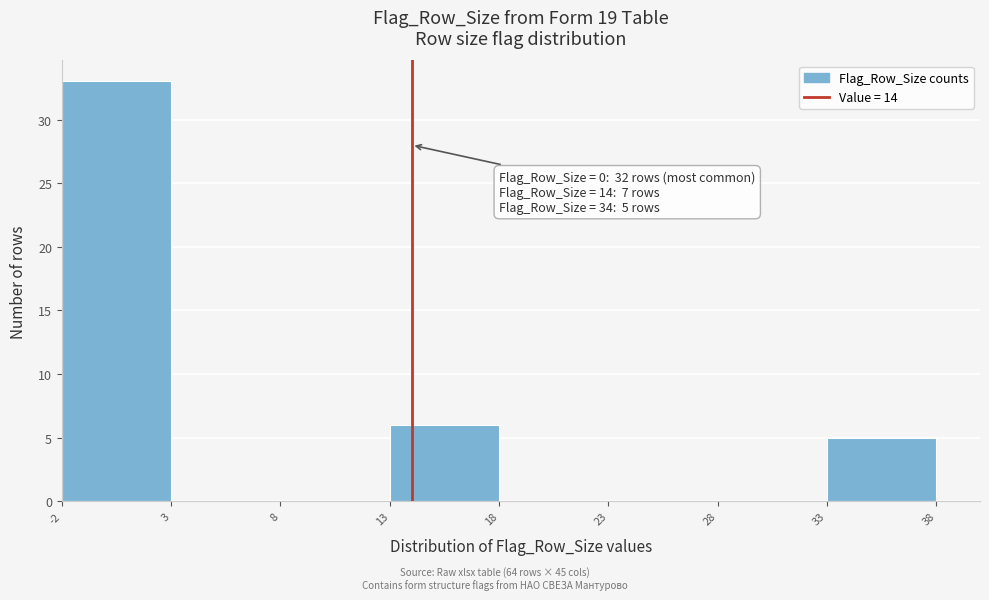

Which range on the x-axis has the tallest bar?

-2 to 3